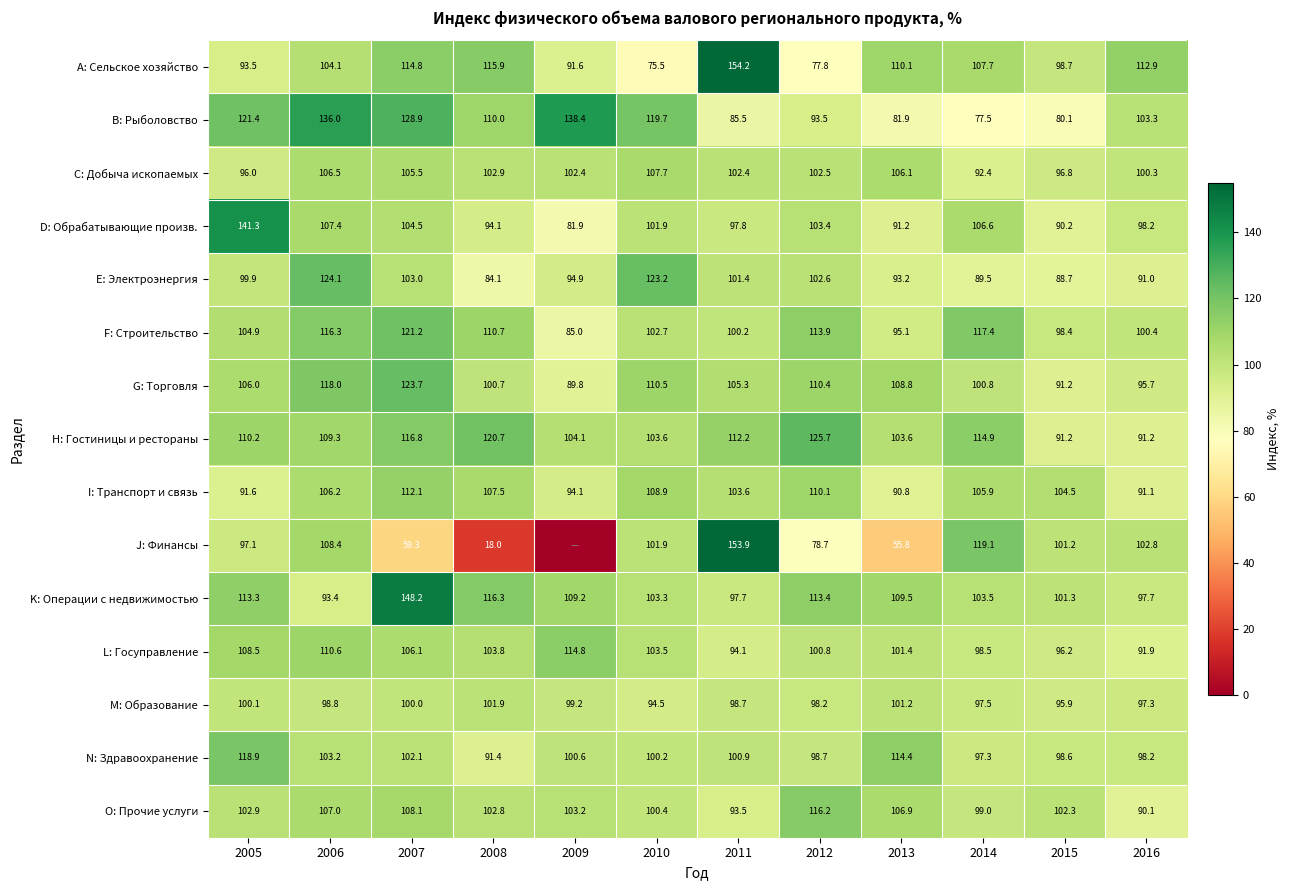

Is it true that B: Рыболовство equals 213.0 at 2010?

False